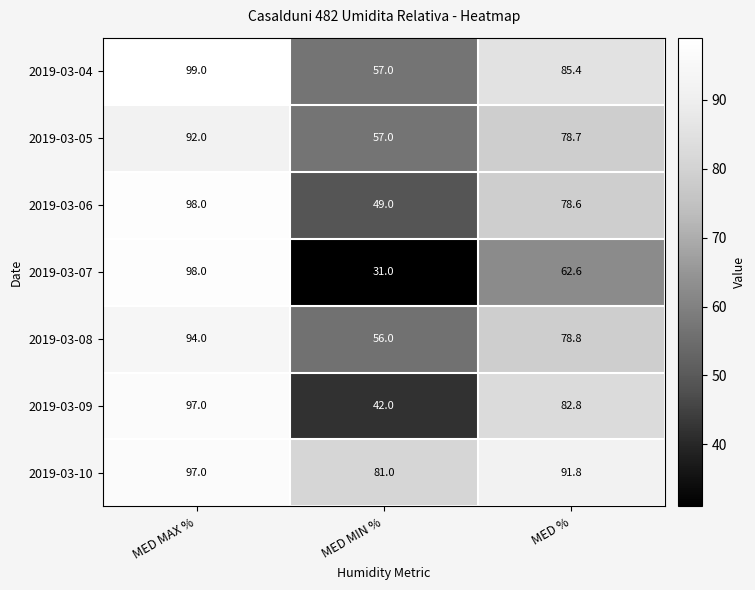

The 2019-03-08 series shows 21.0 at MED %. True or false?

False